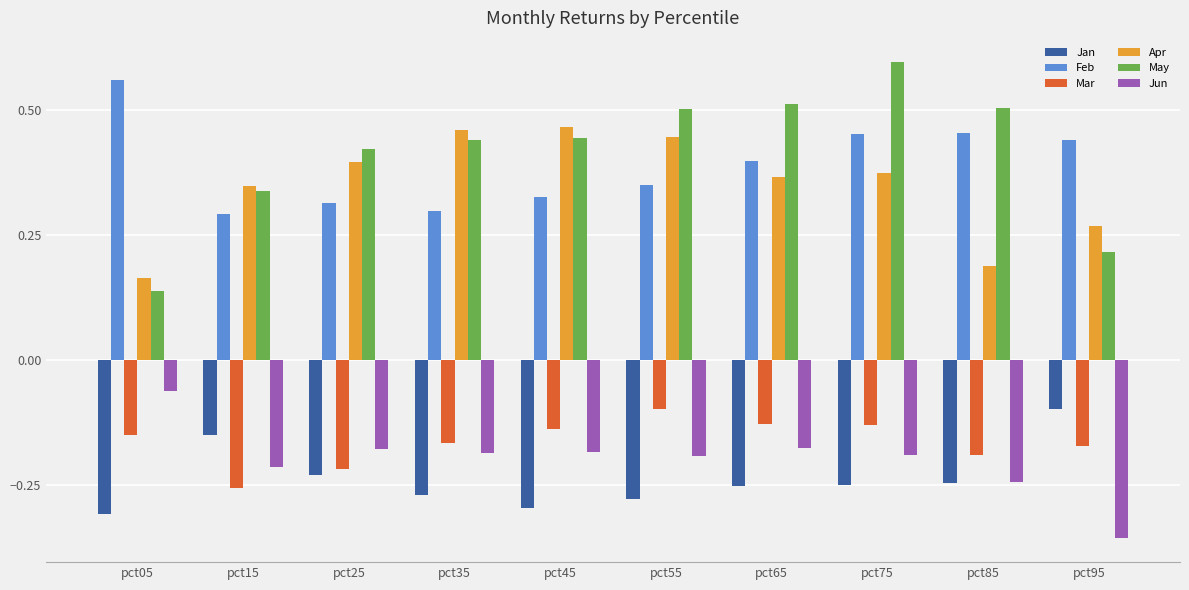

Which label corresponds to the largest value in the chart?

pct75